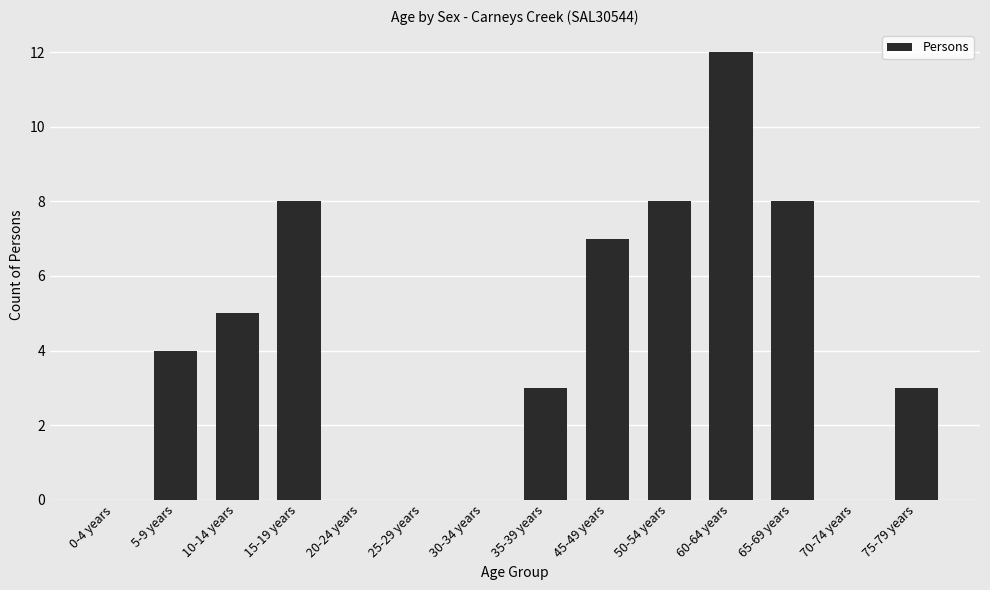

What is the ratio of the value at 35-39 years to the value at 75-79 years?

1.0